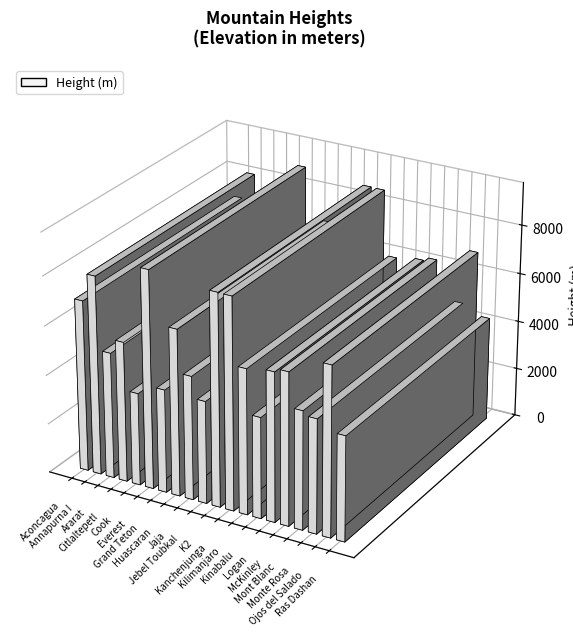

List the labels in order of value, smallest first.

Cook, Kinabalu, Jebel Toubkal, Grand Teton, Ras Dashan, Monte Rosa, Mont Blanc, Jaja, Ararat, Citlaltepetl, Kilimanjaro, Logan, McKinley, Huascaran, Ojos del Salado, Aconcagua, Annapurna I, Kanchenjunga, K2, Everest